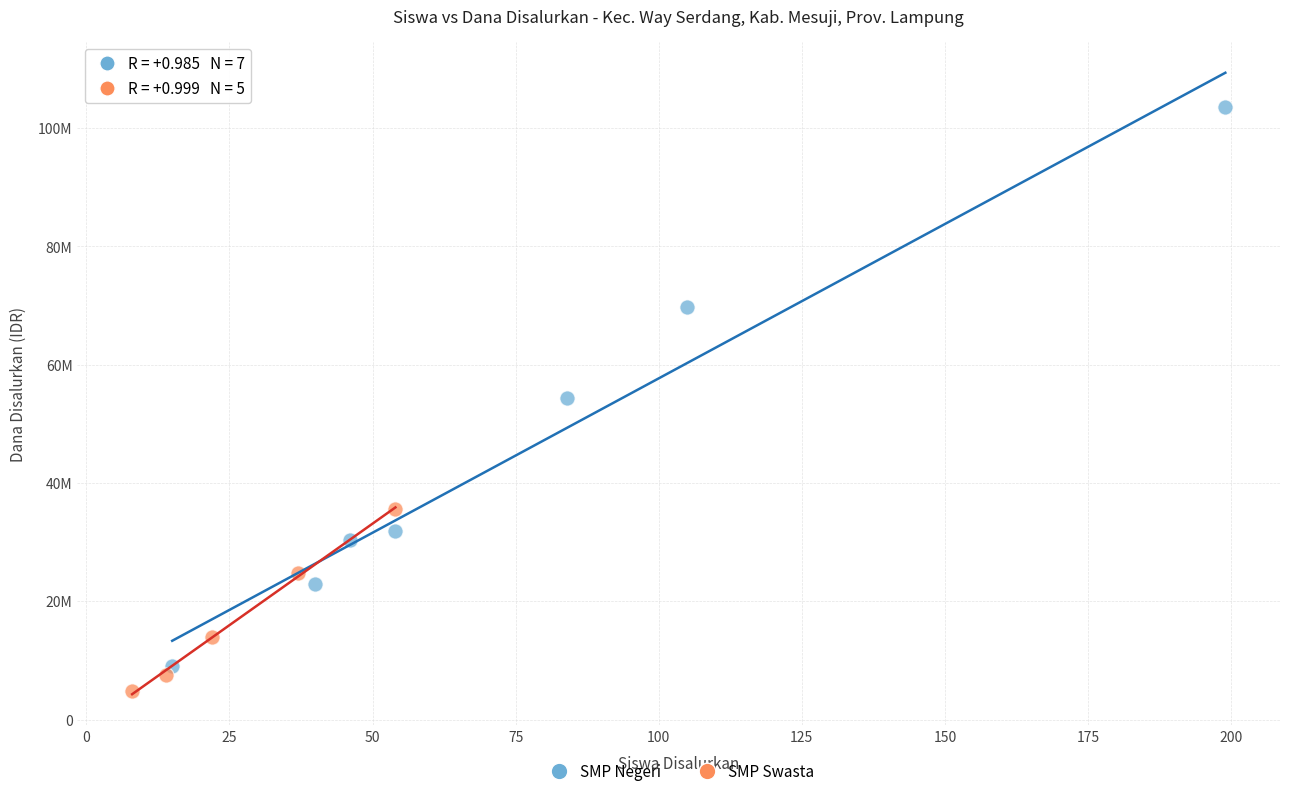

What are all the series names shown in the legend?

SMP Negeri, SMP Swasta